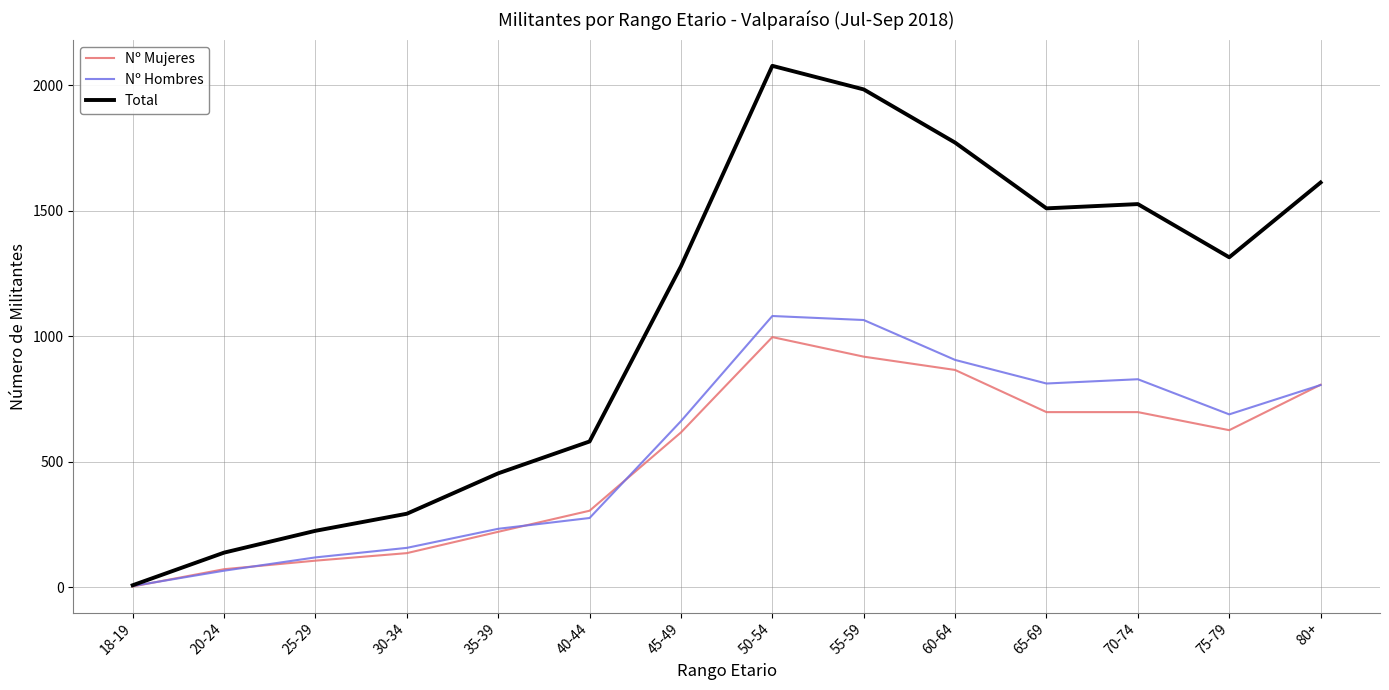

In Total, how many points are lower than both neighbors (excluding endpoints)?

2